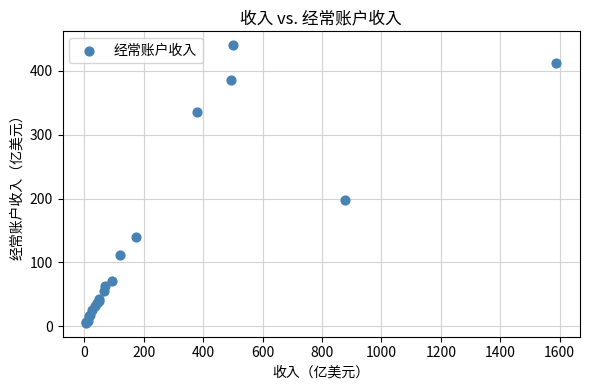

What Y value in the scatter plot is closest to 222?

196.9